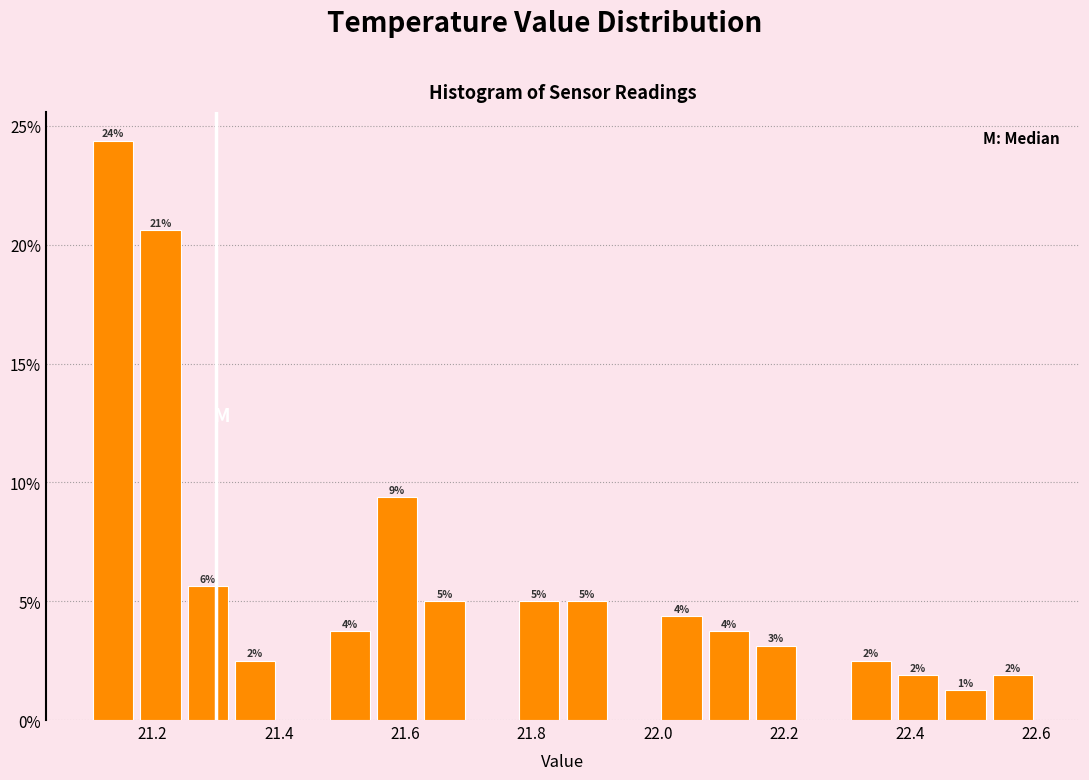

Around what value on the x-axis is the tallest bar? Give the approximate position of its centre, as read against the axis.

21.14